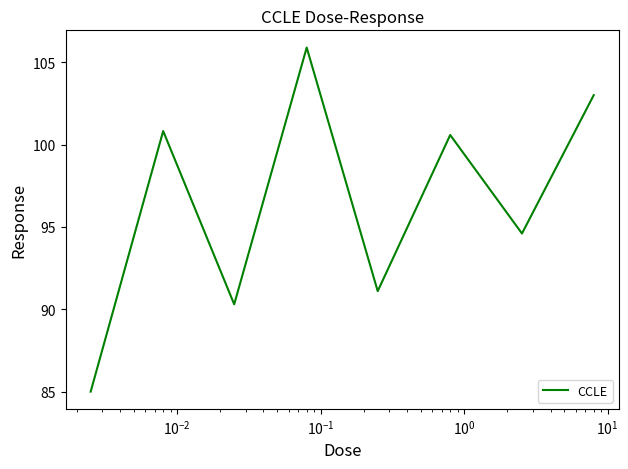

What is the maximum value shown in the chart?

105.9